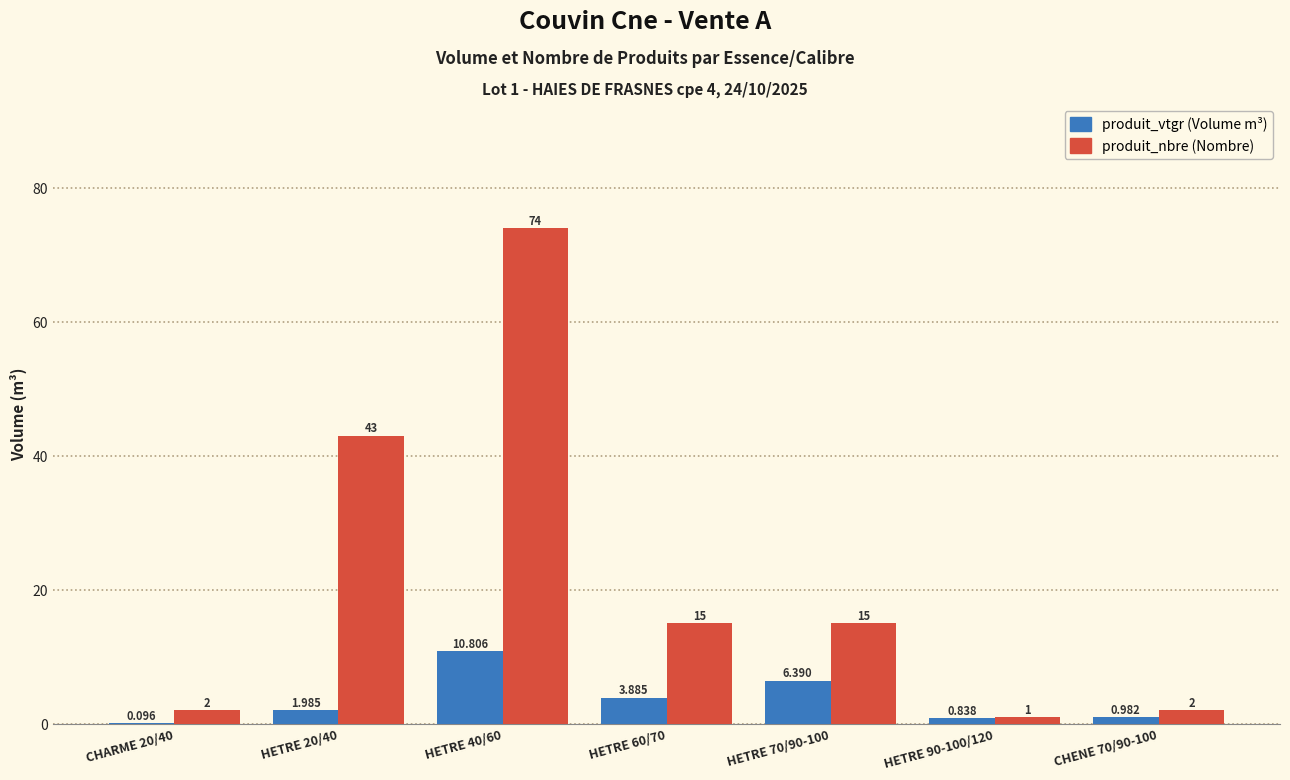

Reading left to right, list all the values displayed in this chart.

produit_vtgr: 0.1	2.0	10.8	3.9	6.4	0.8	1.0
produit_nbre: 2.0	43.0	74.0	15.0	15.0	1.0	2.0